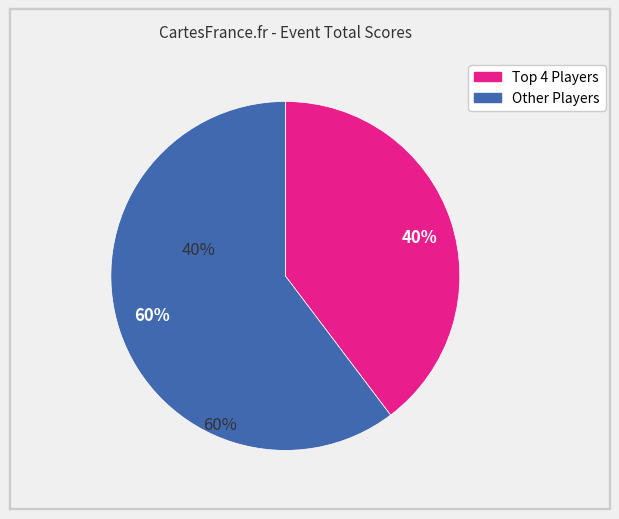

What is the largest slice in the pie chart?

Other Players